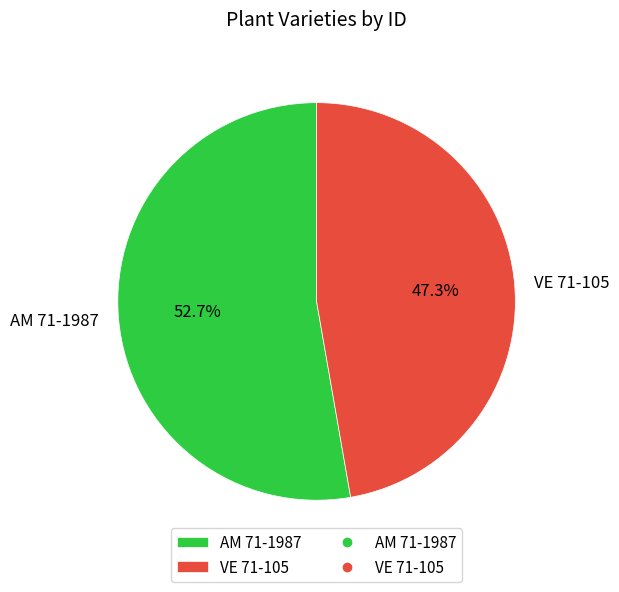

Which category has the smallest portion of the pie?

VE 71-105